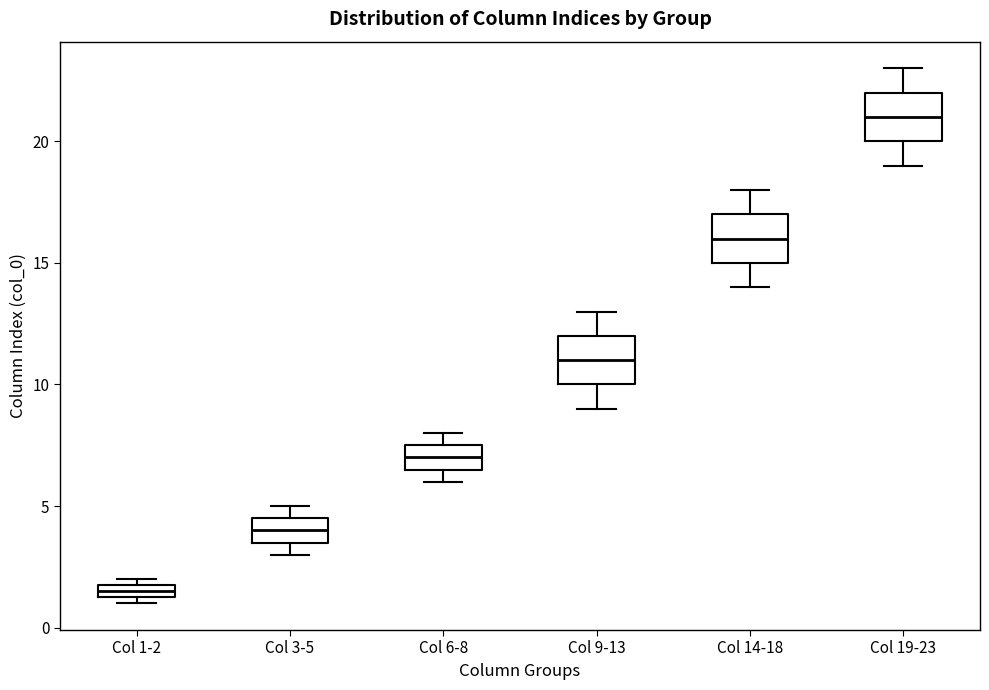

Where is the lower edge of the box for Col 6-8 on the y-axis? The values are not printed on the chart, so give them approximately, as read against the axis.

6.5